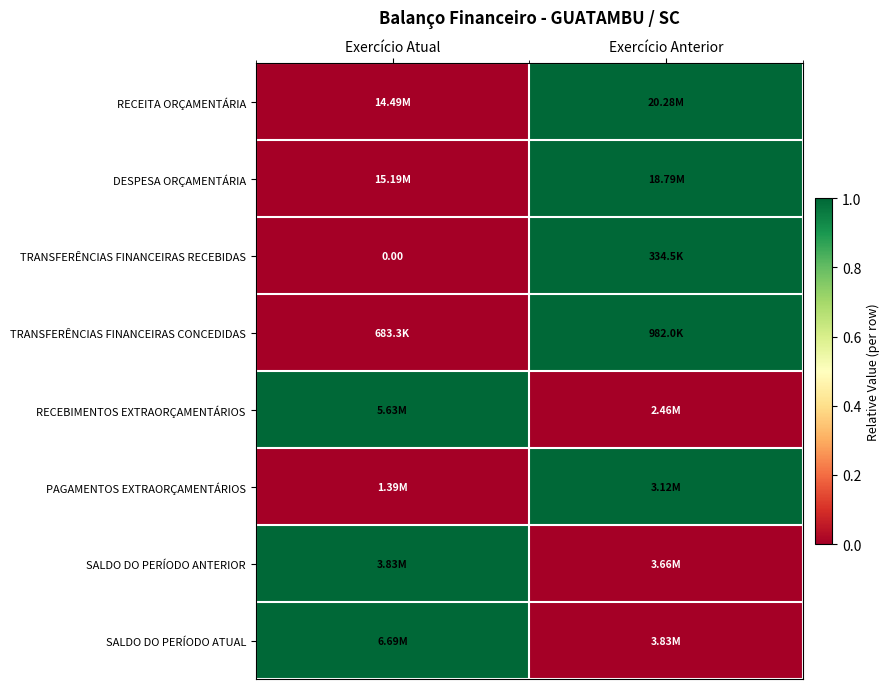

Between Exercício Atual and Exercício Anterior, which series saw the biggest shift?

RECEITA ORÇAMENTÁRIA